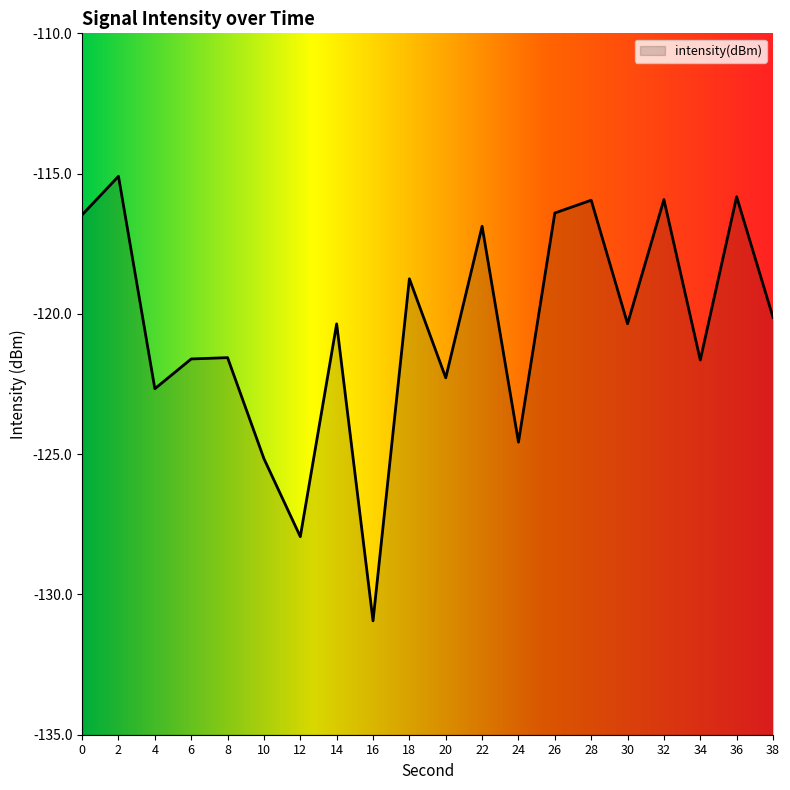

What is the value of the 14th point from the left?

-116.4